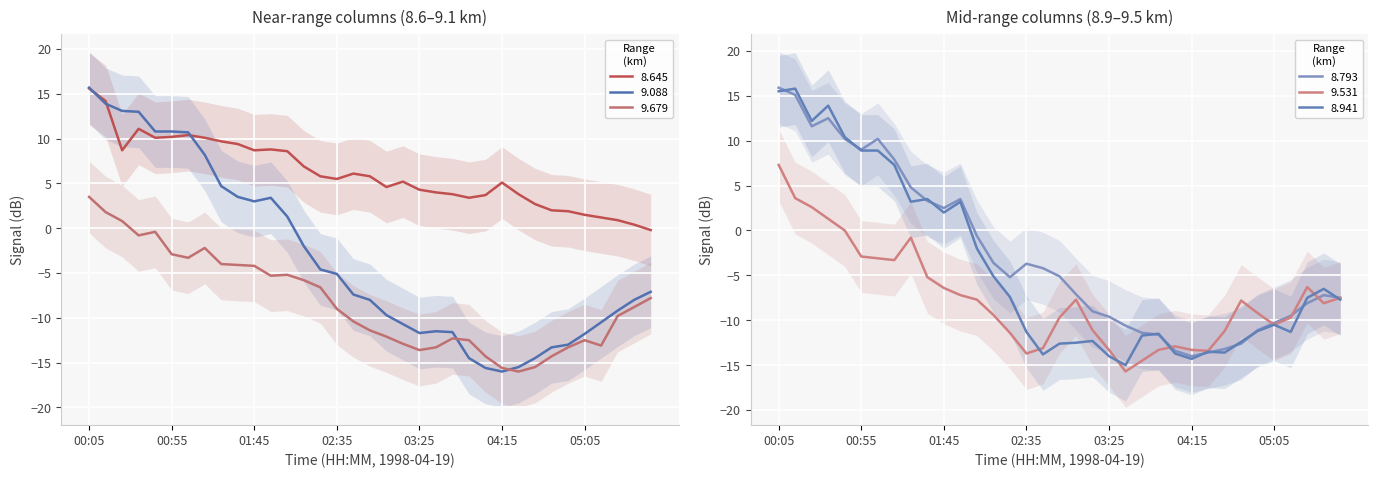

True or false: 9.679 has a value of -7.8 at 05:45.

True